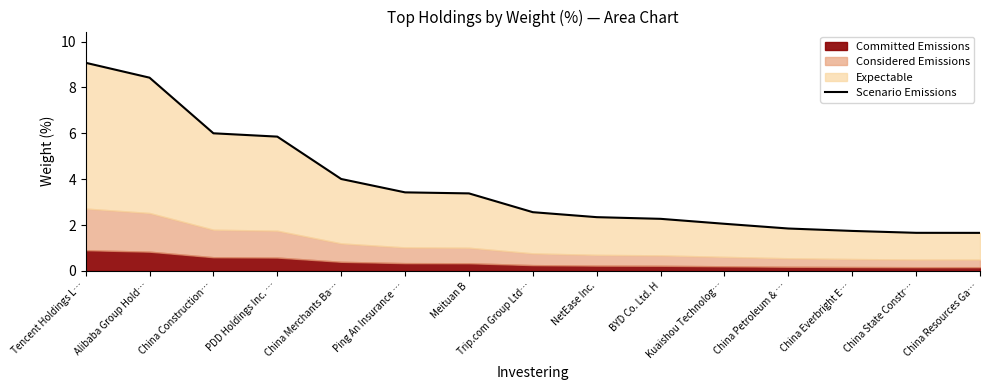

What is the value of the 12th point from the left?

1.9